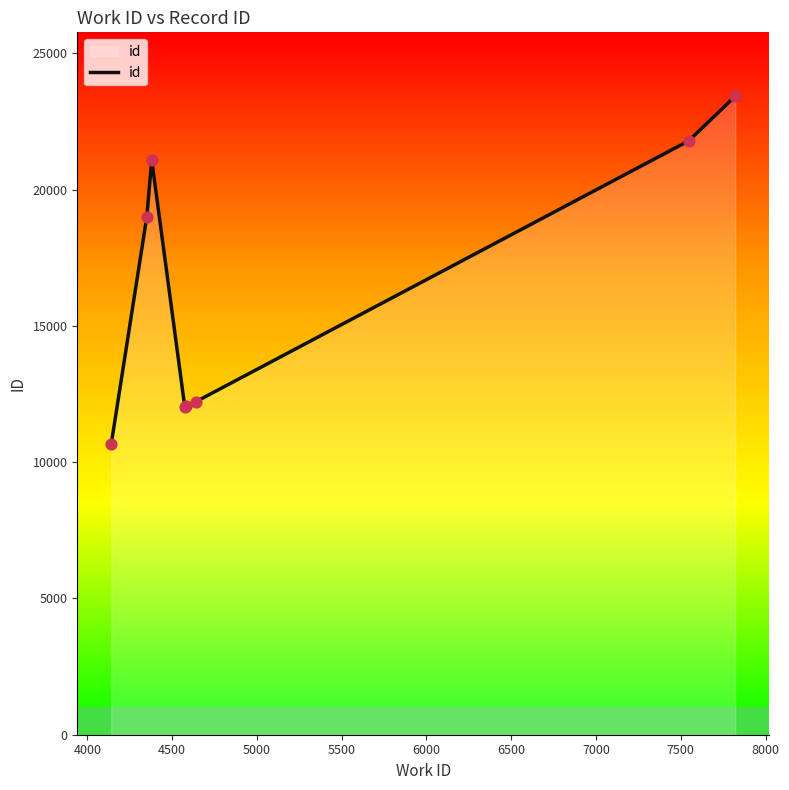

What is the difference between the second highest and minimum values?

11132